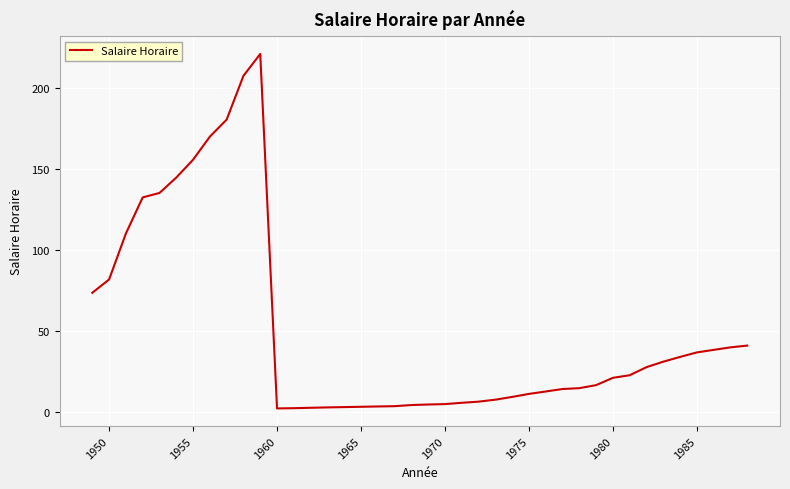

Is this an area chart (filled region under the line)?

No